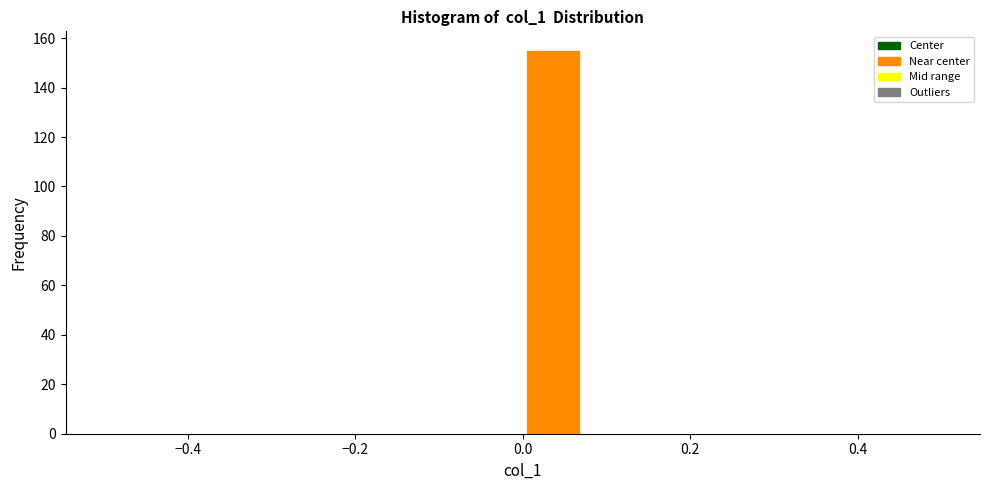

Around what value on the x-axis is the tallest bar? Give the approximate position of its centre, as read against the axis.

0.04